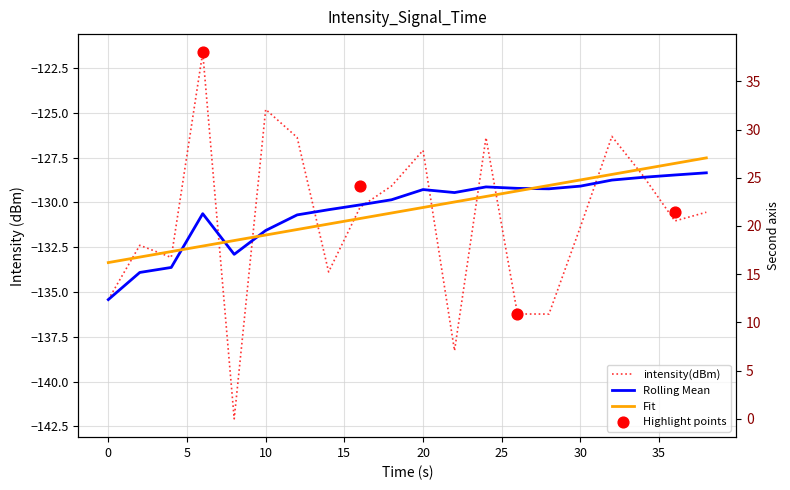

Which series contains the lowest Y value?

intensity(dBm)